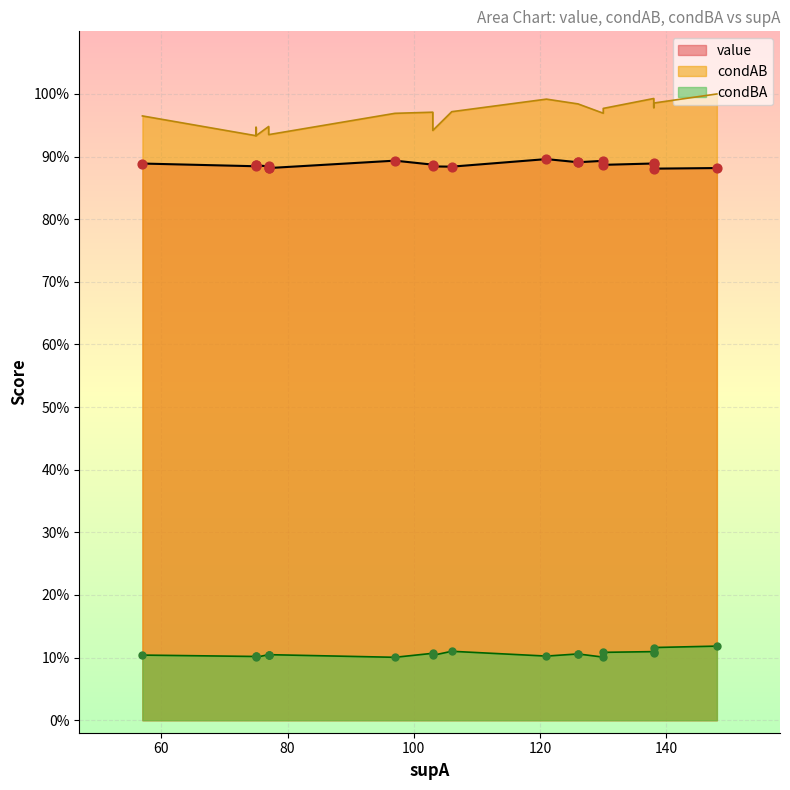

What is the total value across all series at 103?

2.0